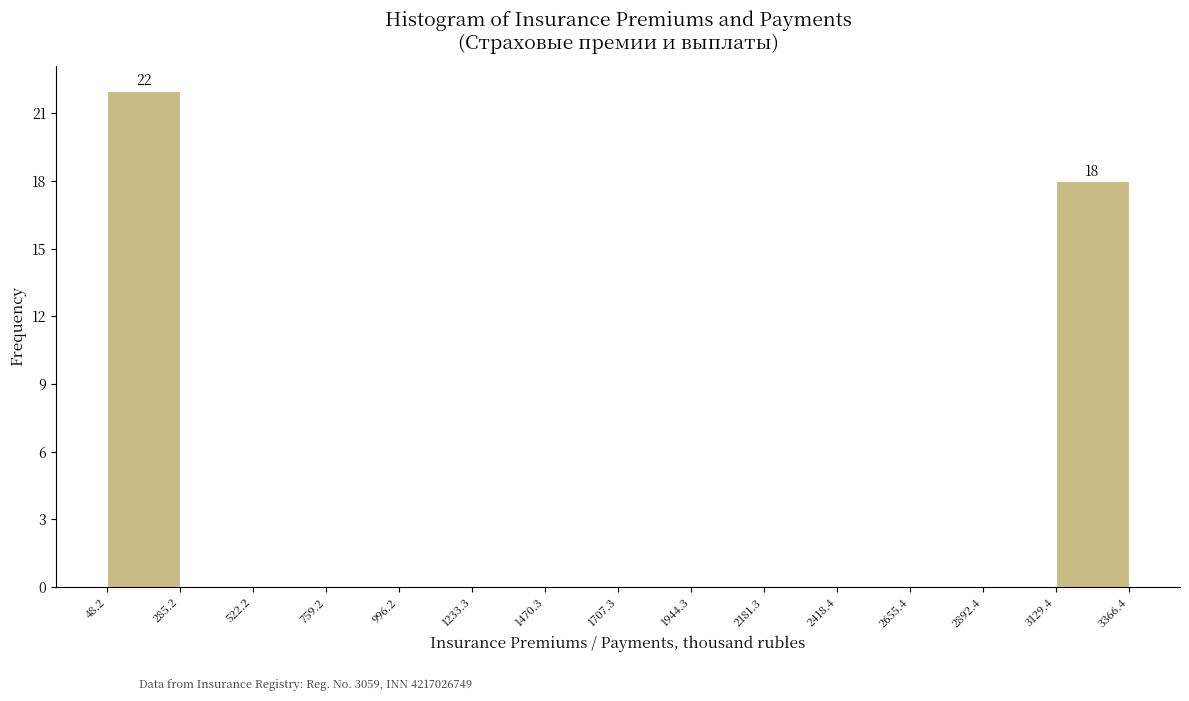

Which range on the x-axis has the tallest bar?

48.2 to 285.2